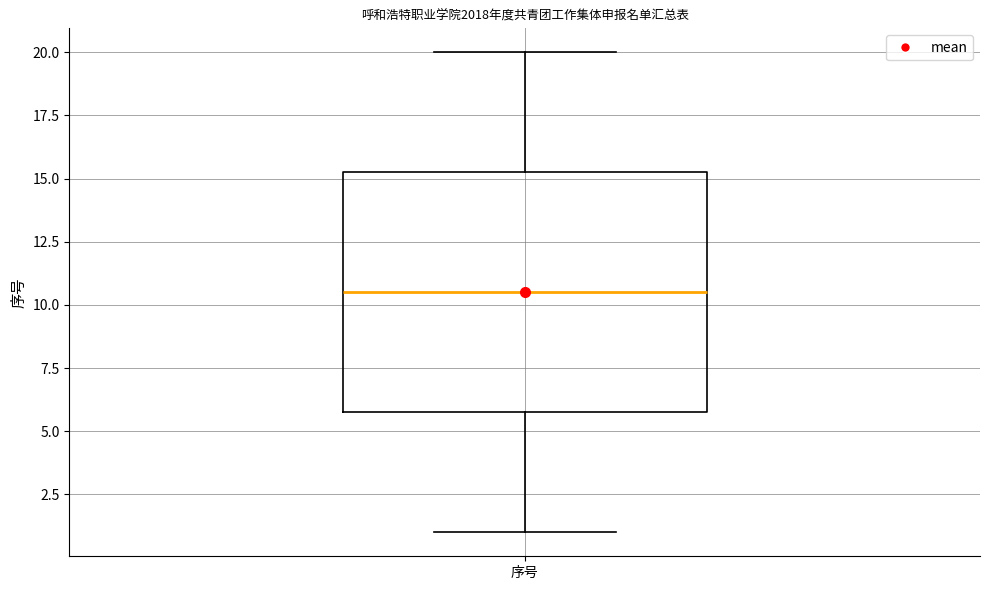

Read this box plot against the y-axis: the position of the median line, the range covered by the box, and the ends of both whiskers. The values are not printed on the chart, so give them approximately, as read against the axis.

median 10.5, box 6.0 to 15.5, whiskers 1.0 to 20.0